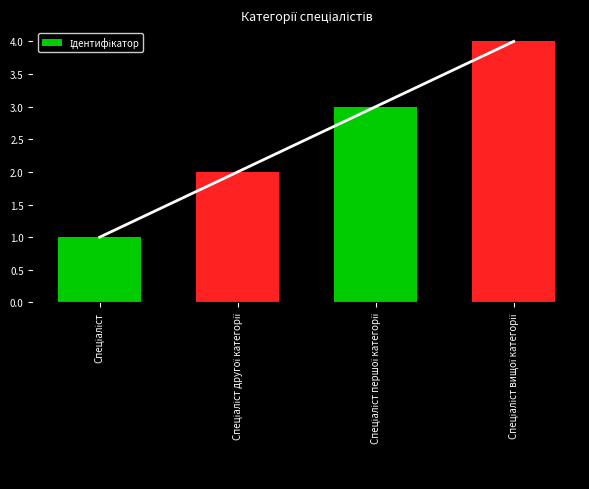

Are the bars horizontal?

No